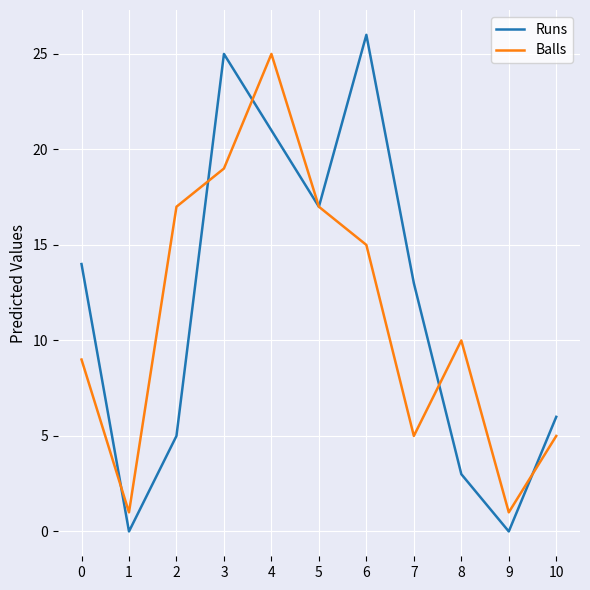

In Runs, how many points are higher than both neighbors (excluding endpoints)?

2